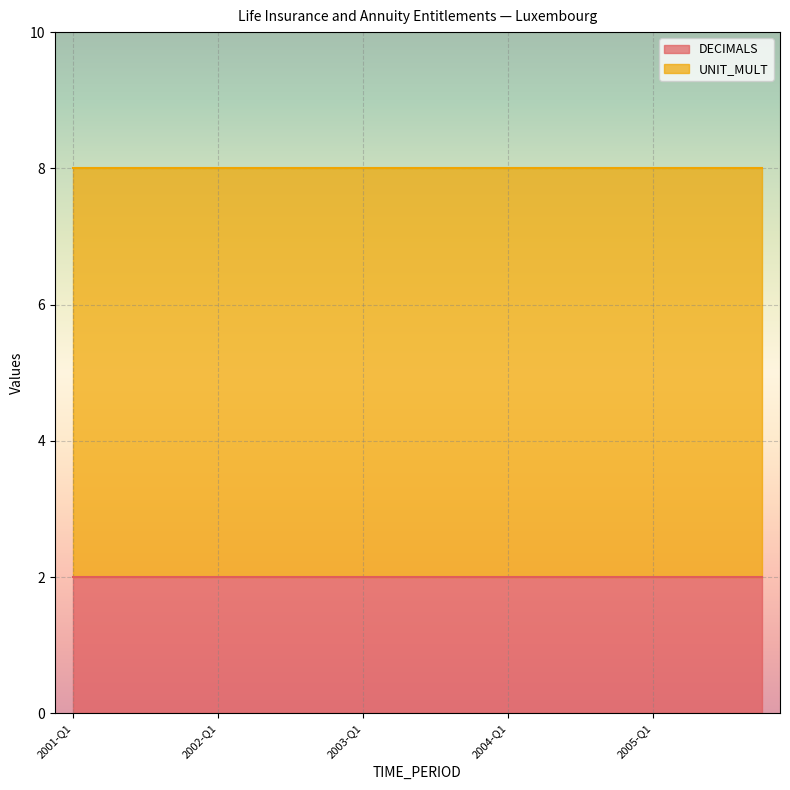

Which has a higher value, 2003-Q1 or 2002-Q3?

2003-Q1